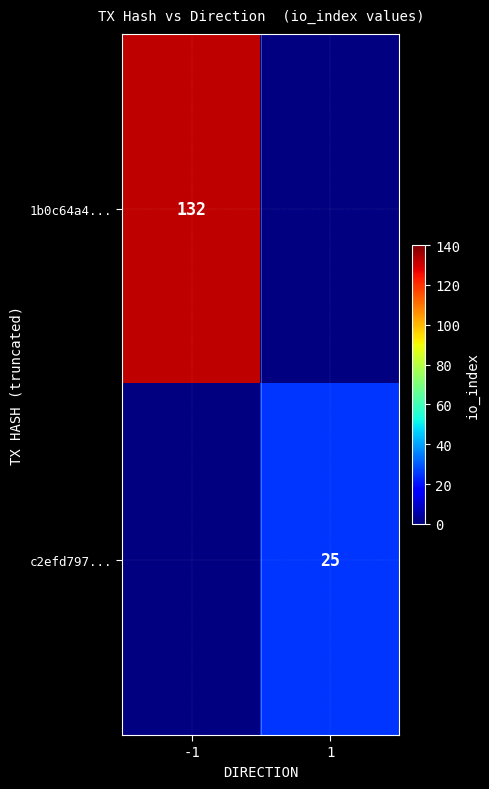

The c2efd797... series shows 25 at 1. True or false?

True